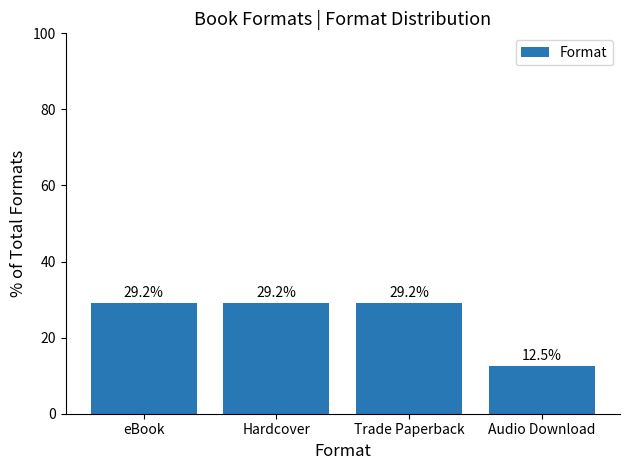

Reading right to left, list all the values displayed in this chart.

Audio Download=12.5	Trade Paperback=29.2	Hardcover=29.2	eBook=29.2